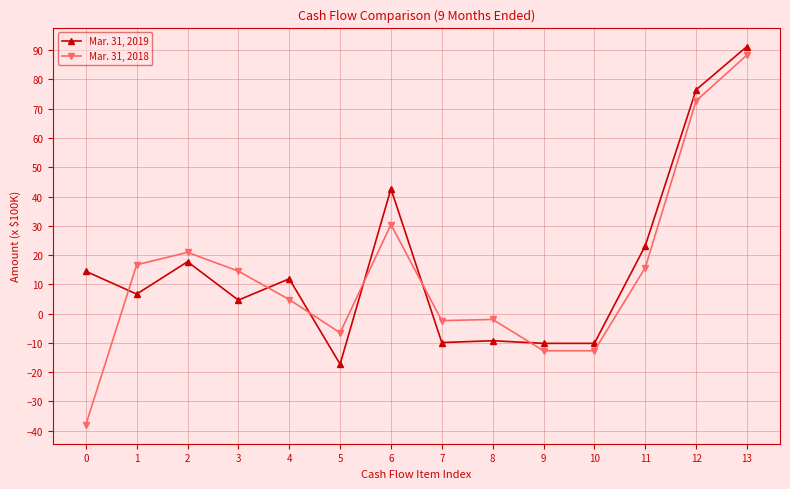

At which category does Mar. 31, 2018 reach its first local valley?

5